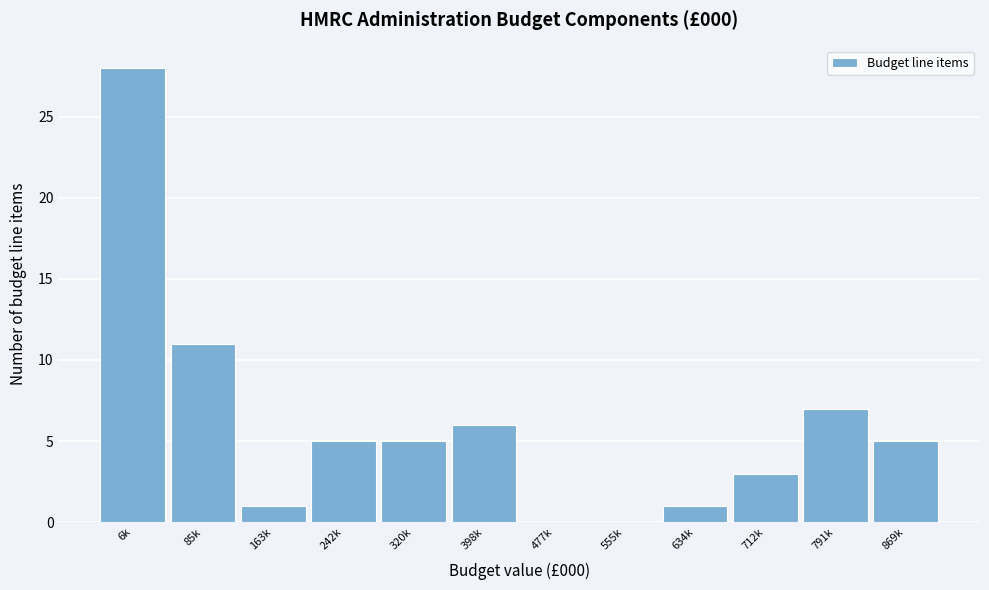

Reading left to right, list all the values displayed in this chart.

6k=28	85k=11	163k=1	242k=5	320k=5	398k=6	477k=0	555k=0	634k=1	712k=3	791k=7	869k=5